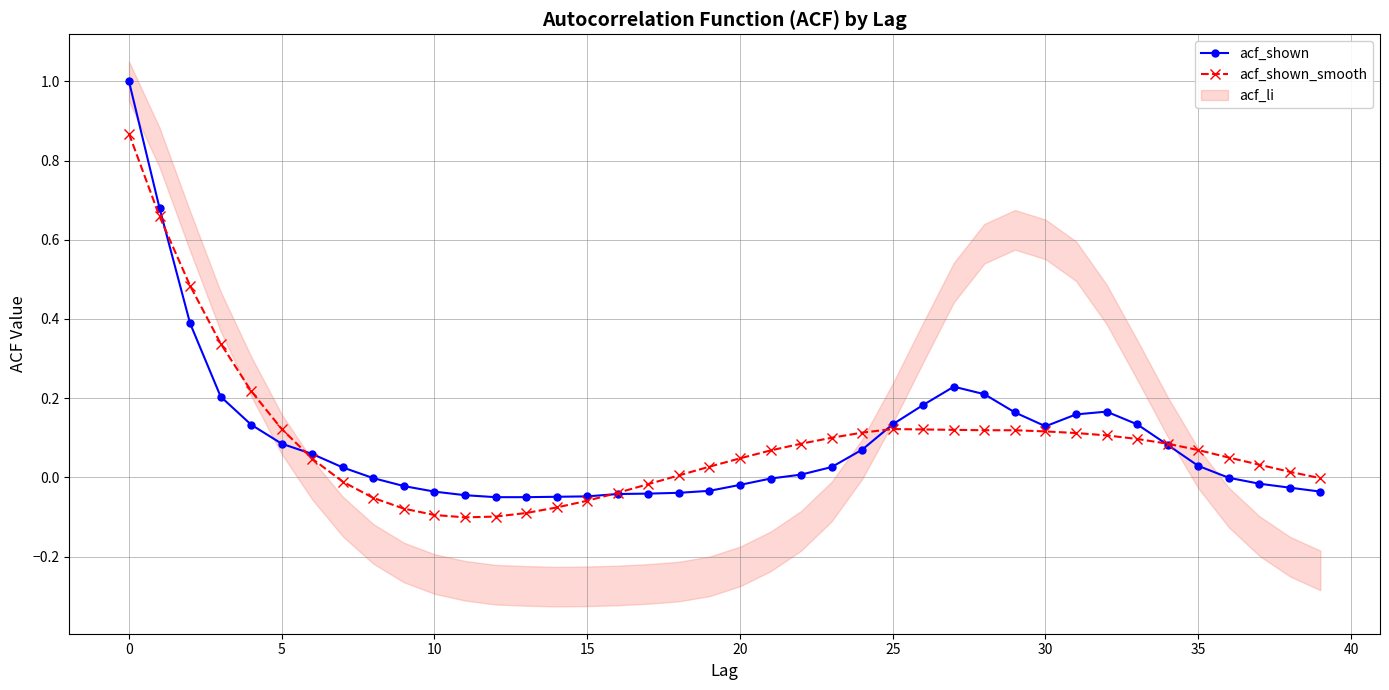

Which category has the lowest value across all series?

11